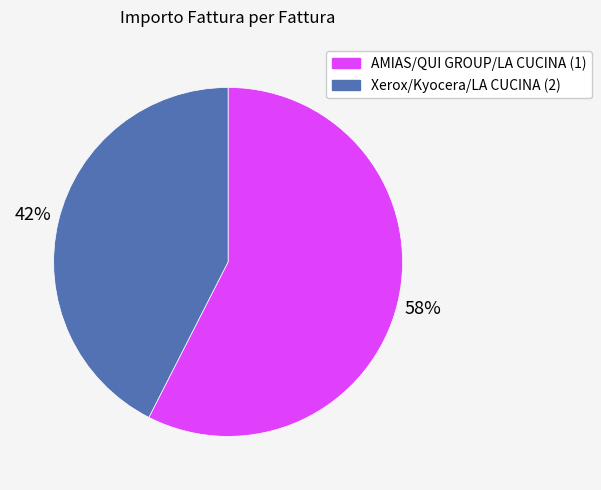

Which slice represents more than half of the pie?

AMIAS/QUI GROUP/LA CUCINA (1)